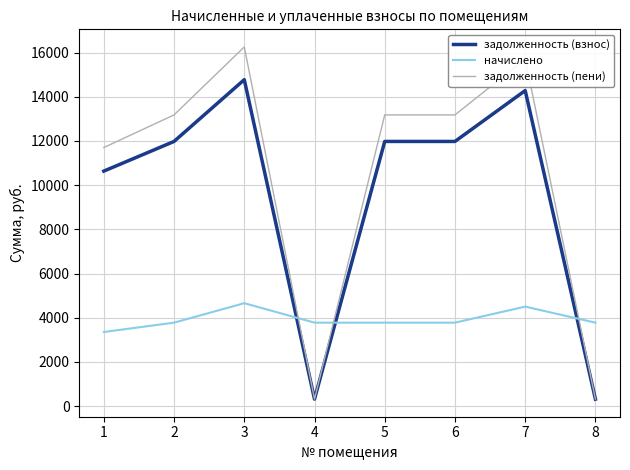

What is the difference between the начислено values at 3 and 2?

881.3